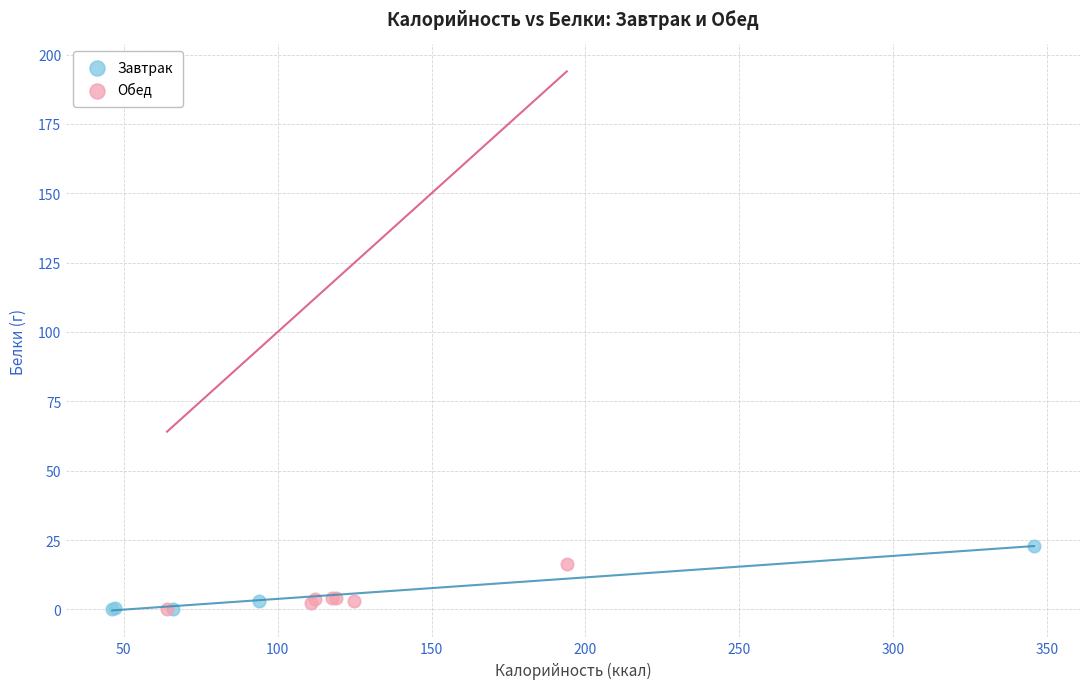

Which series has the largest Y range (max minus min)?

Завтрак